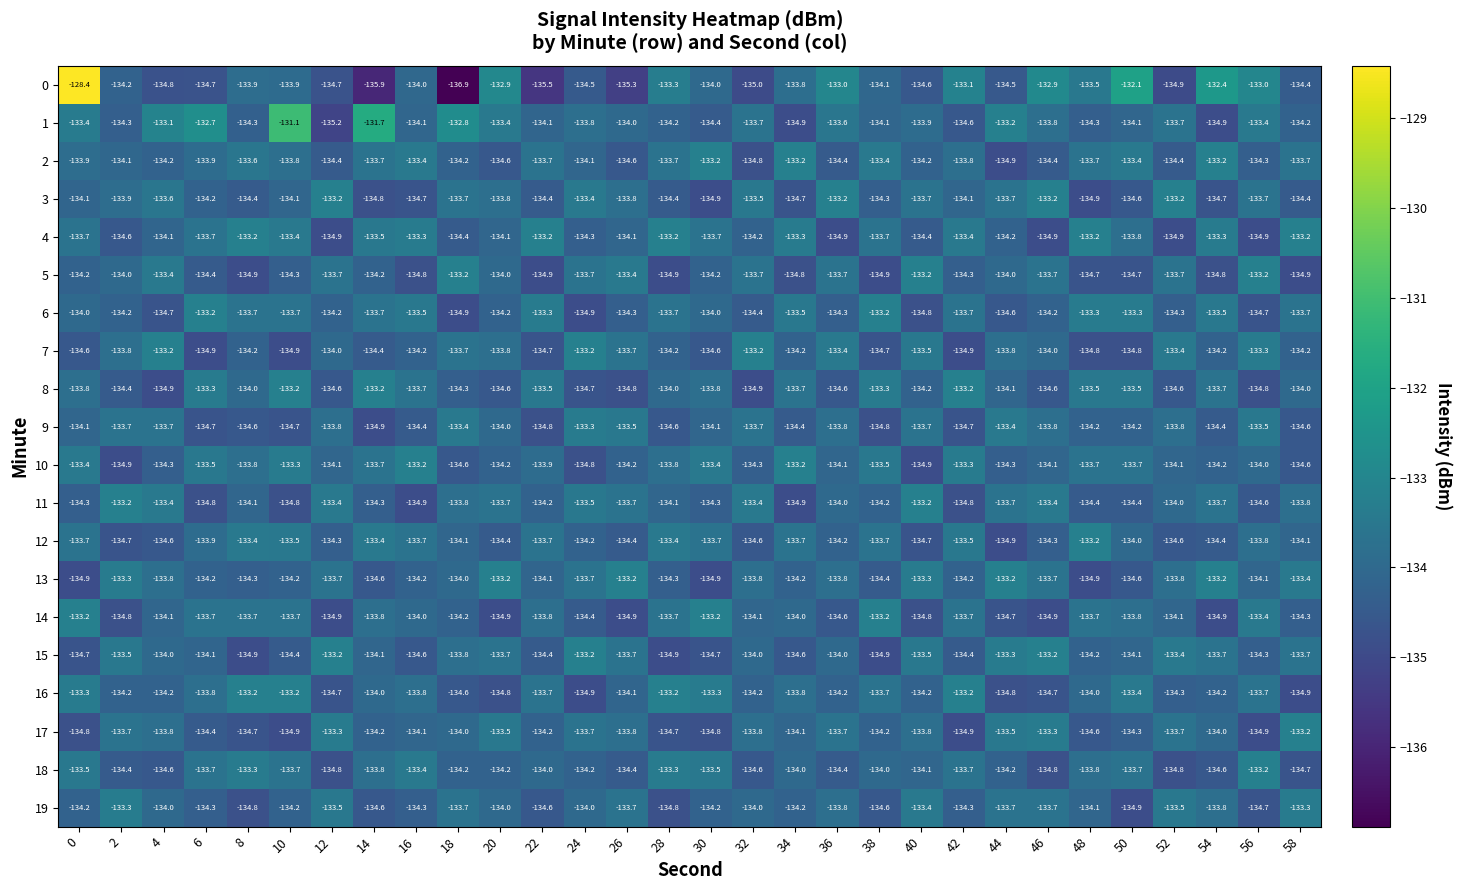

The value of 15 at 34 is -134.6. True or false?

True